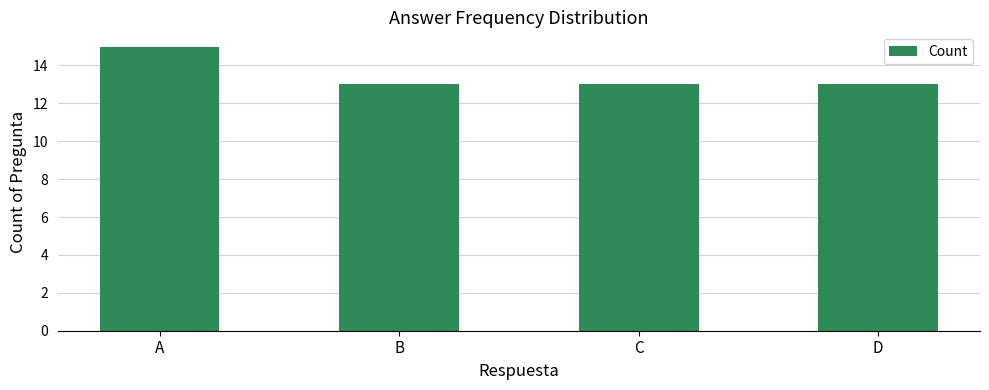

What is the value of the 1st bar from the left?

15